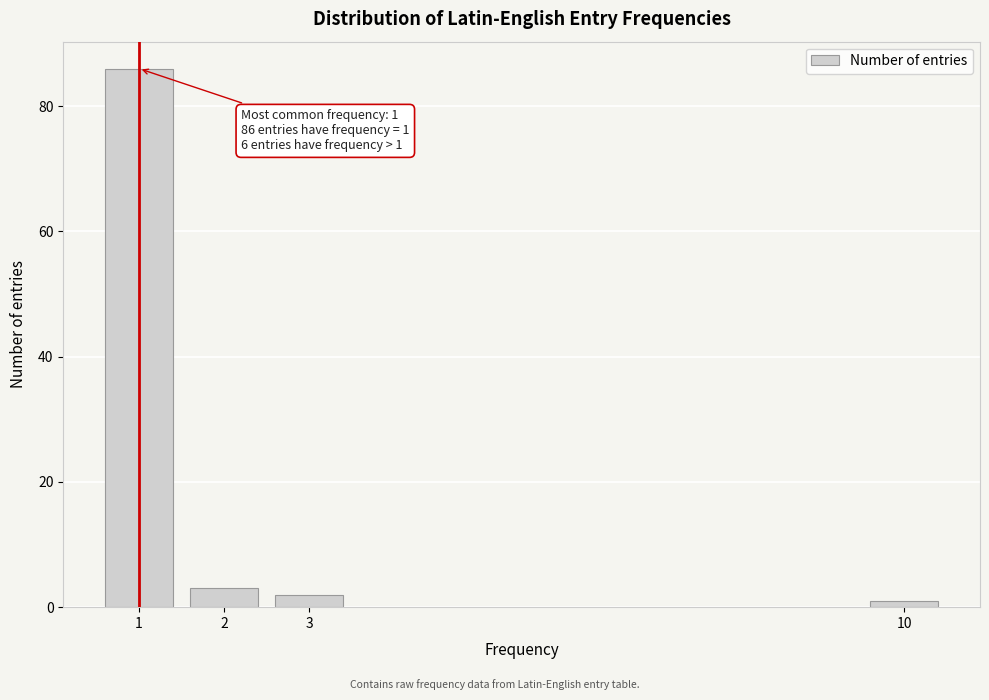

Reading left to right, list all the values displayed in this chart.

1=86	2=3	3=2	10=1